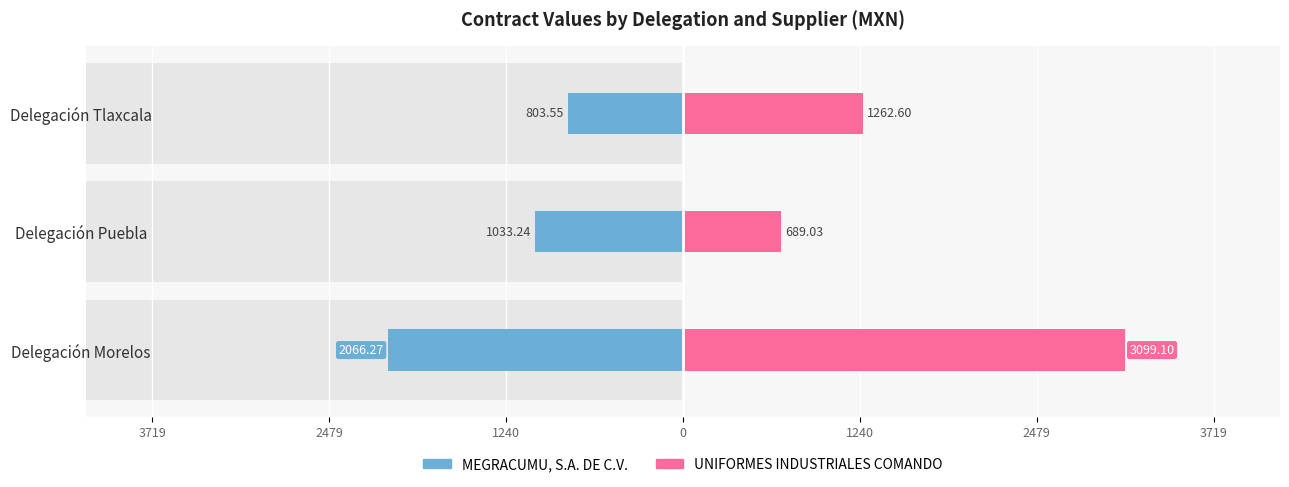

Is it true that UNIFORMES INDUSTRIALES COMANDO equals 2236.0 at Delegación Tlaxcala?

False